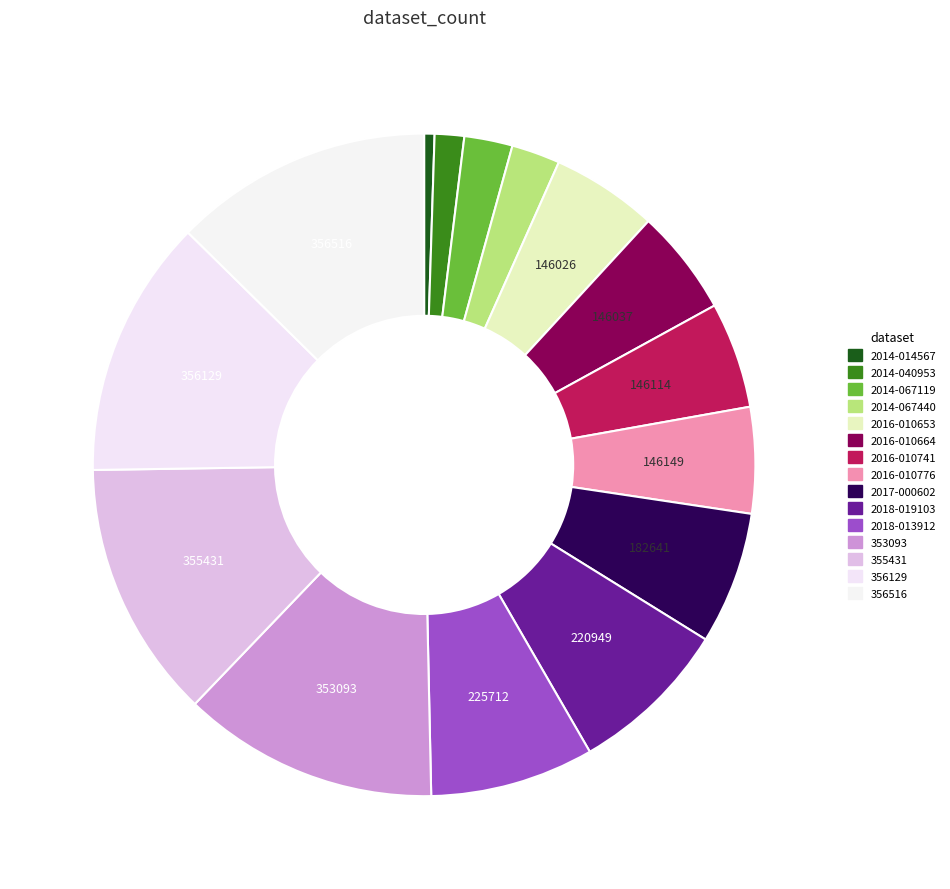

Which slice is the smallest?

2014-014567